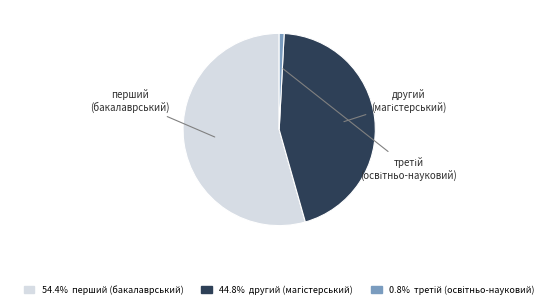

Is there any slice that represents more than half of the pie?

Yes